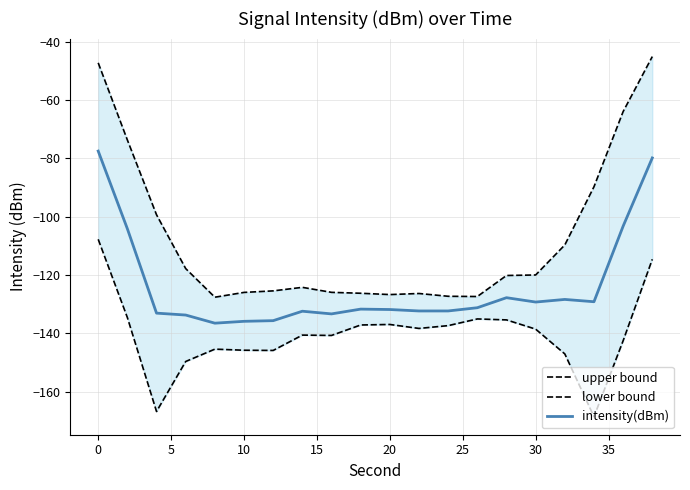

What is the maximum value for upper bound?

-45.1